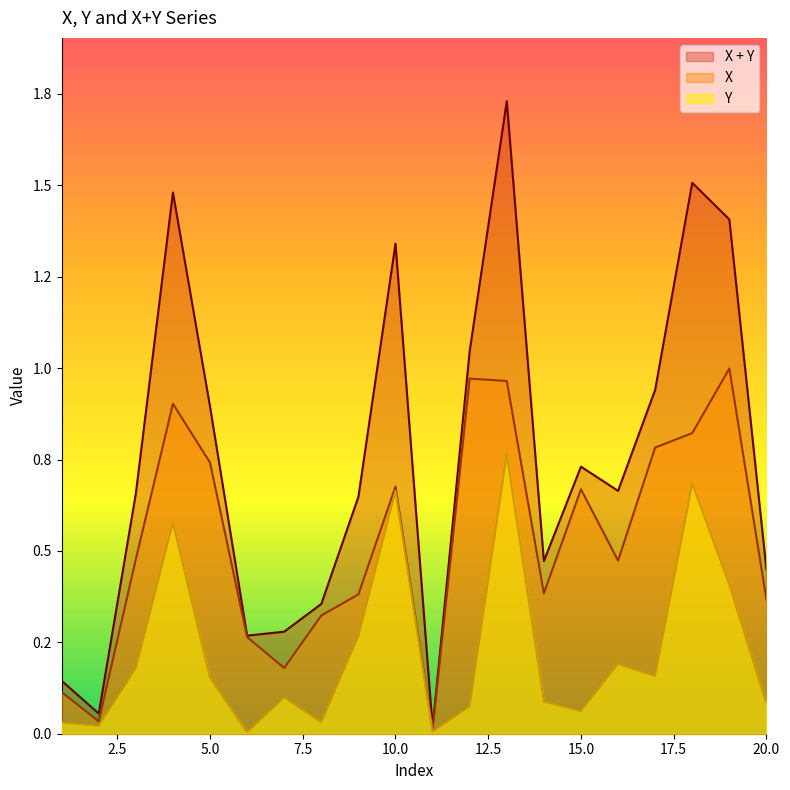

List the series in order of their overall mean, highest first.

X + Y, X, Y